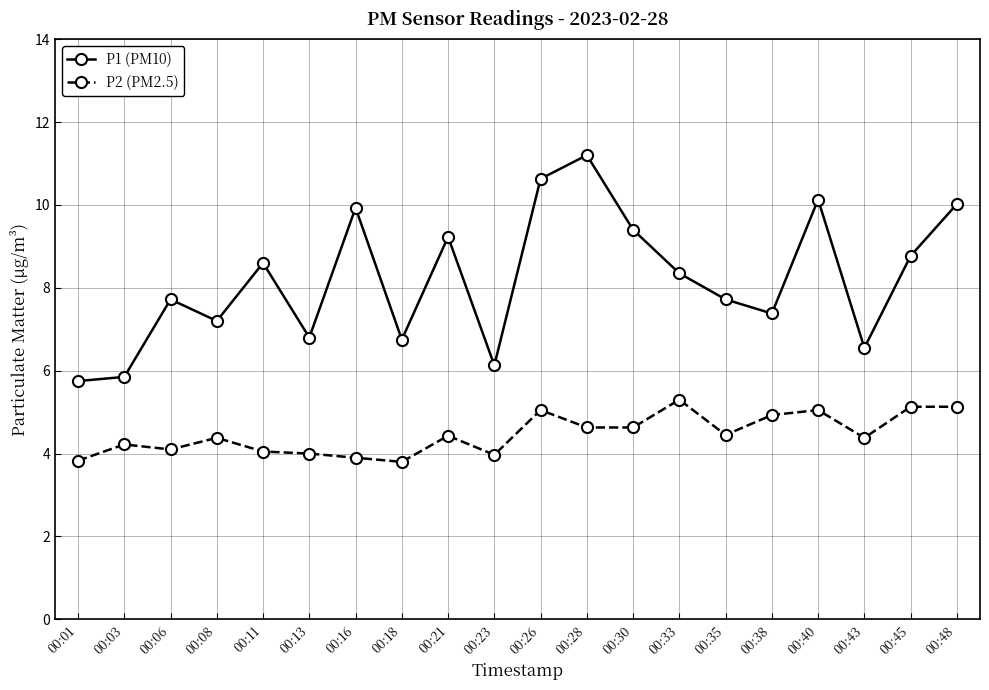

What value does the P1 (PM10) series have at 00:21?

9.2